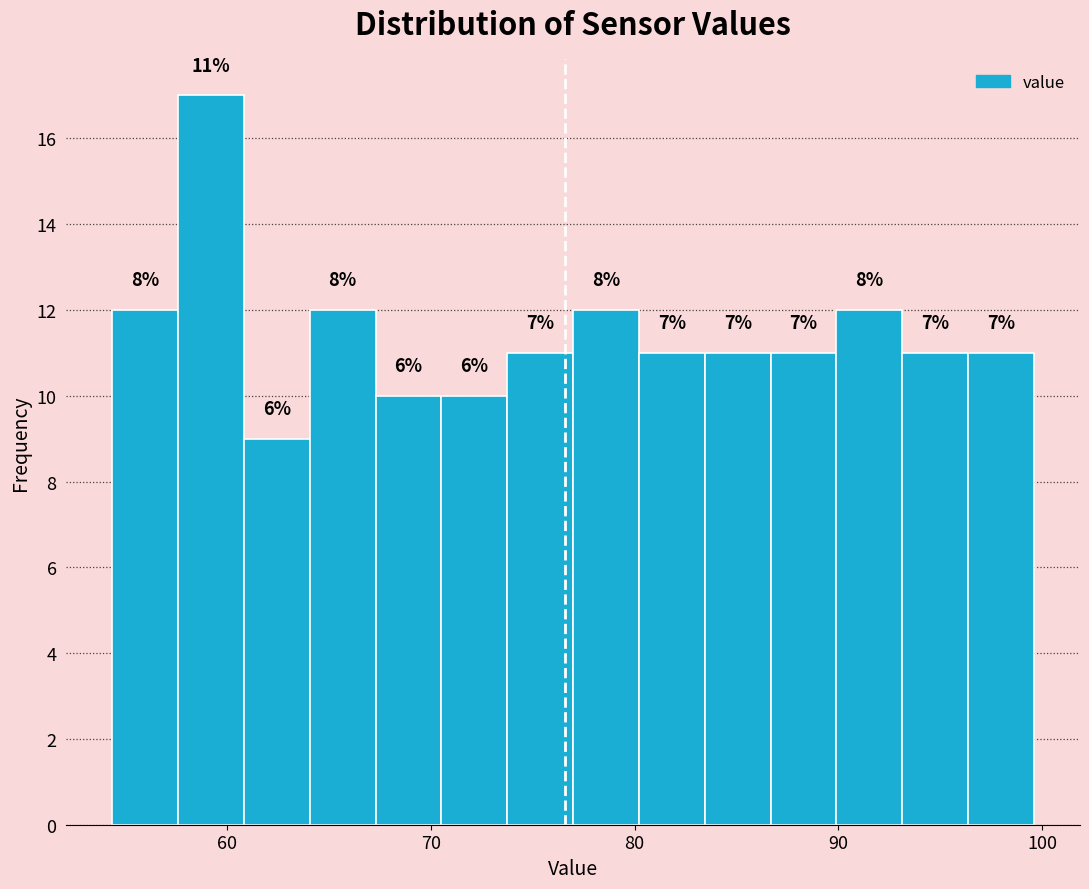

Around what value on the x-axis is the tallest bar? Give the approximate position of its centre, as read against the axis.

59